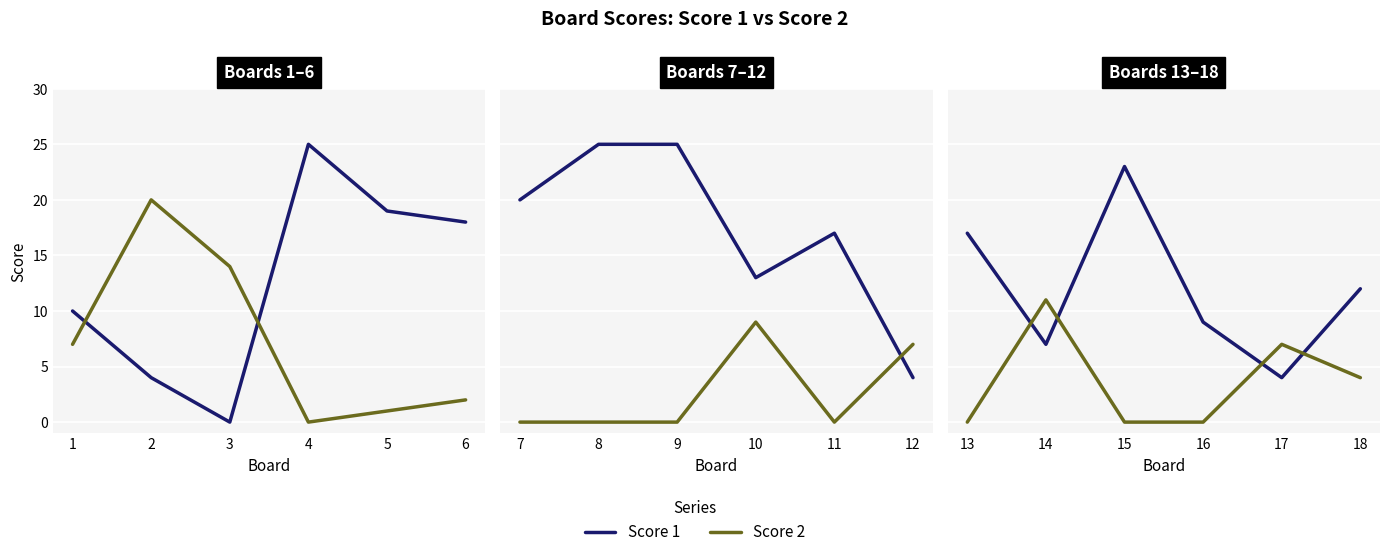

How many lines are shown in the chart?

2